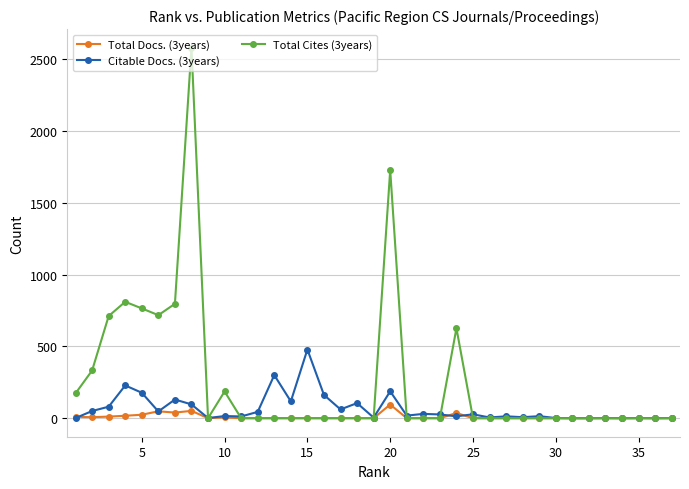

At how many categories does at least one series exceed 2040?

1